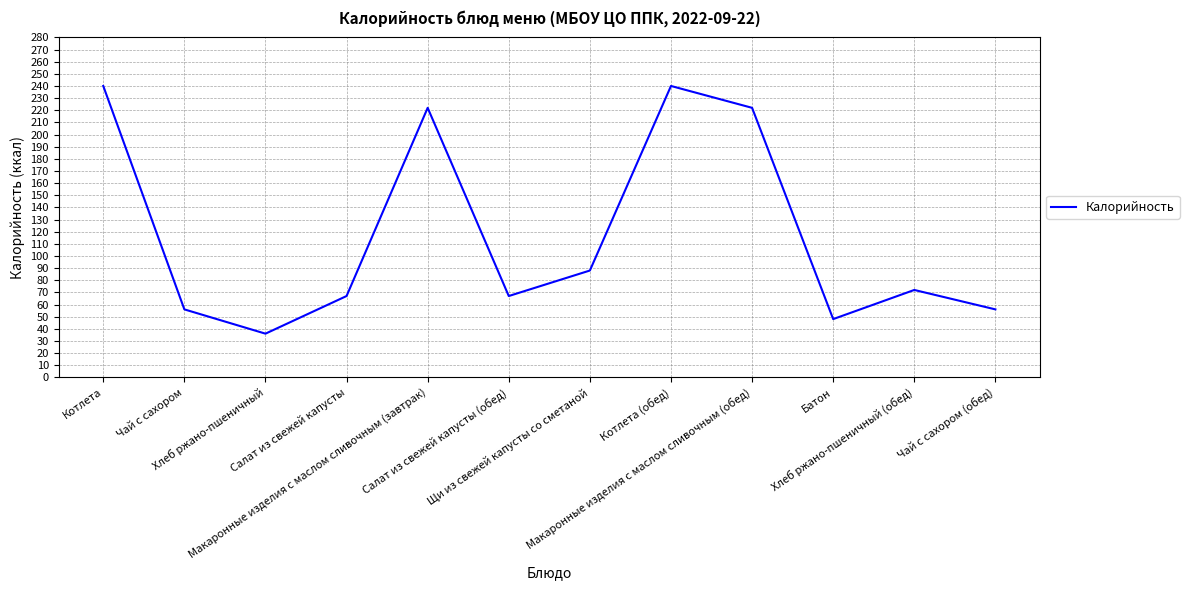

Does the chart have visible grid lines?

Yes